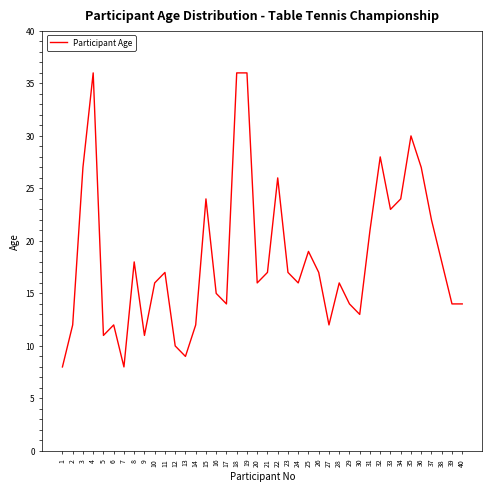

At which category does the data reach its first local peak?

4